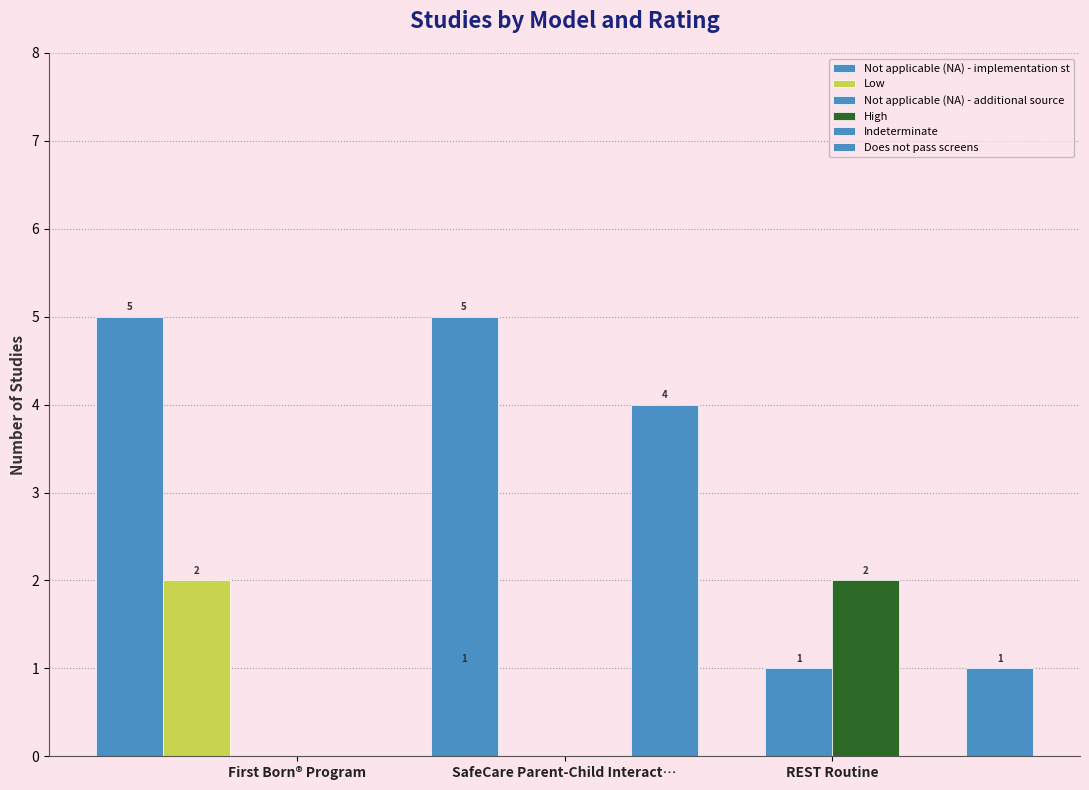

What is the label of the 2nd bar from the left?

SafeCare Parent-Child Interact…